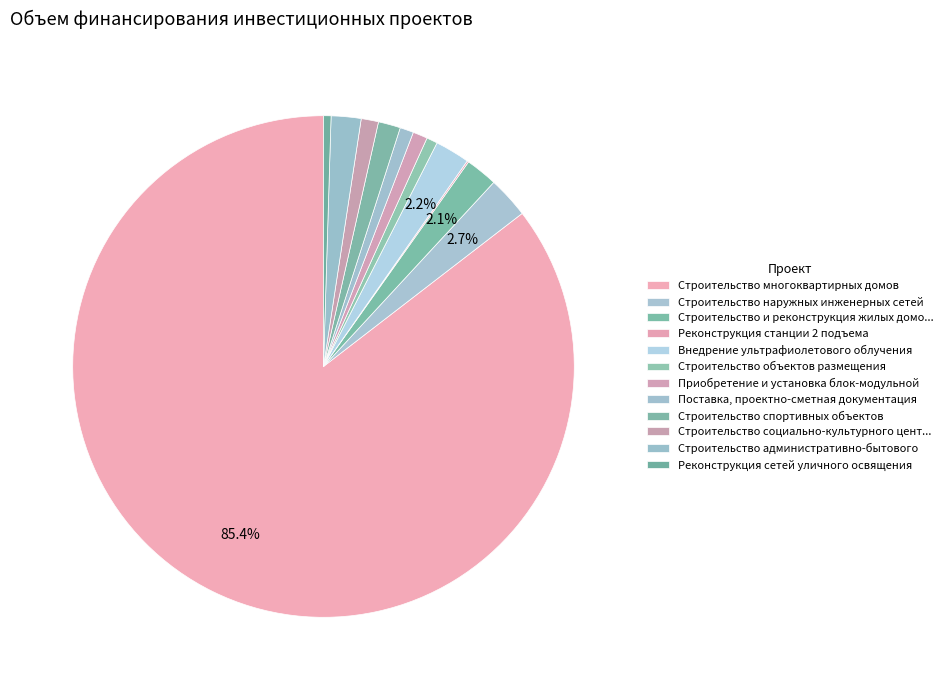

Which slice is the smallest?

Реконструкция станции 2 подъема